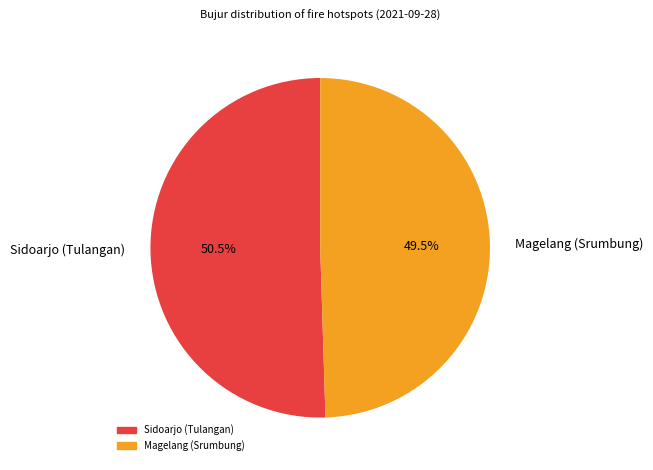

Which has a higher value, Magelang (Srumbung) or Sidoarjo (Tulangan)?

Sidoarjo (Tulangan)